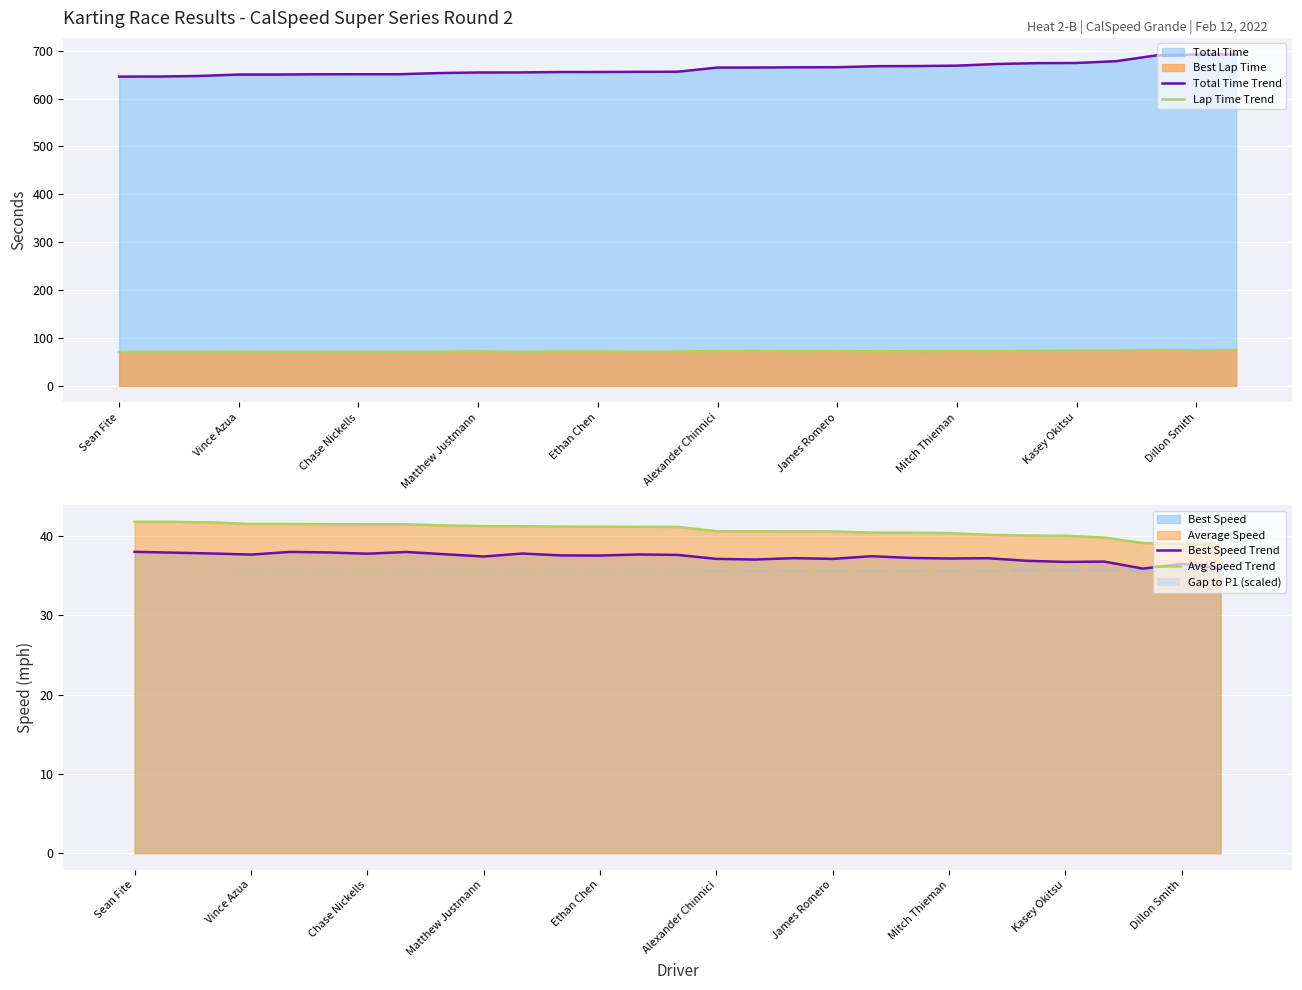

How many categories are shown in the chart?

29